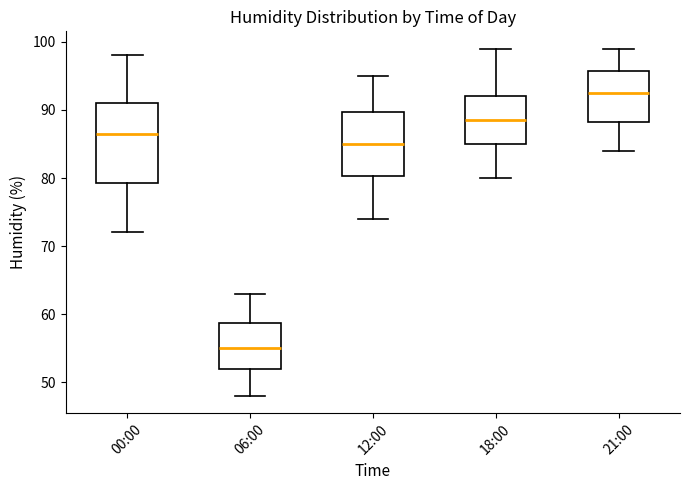

Where is the upper edge of the box for 12:00 on the y-axis? The values are not printed on the chart, so give them approximately, as read against the axis.

90